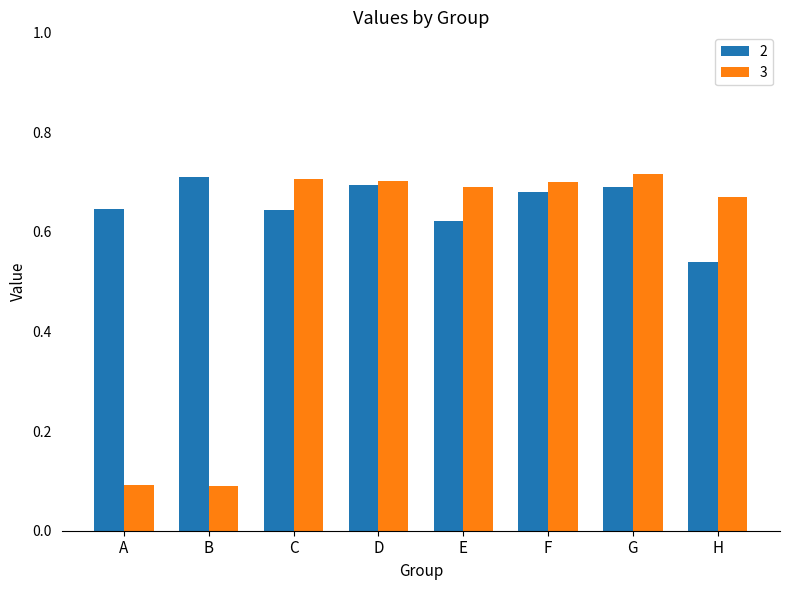

How many 3 values are between 0 and 1?

8